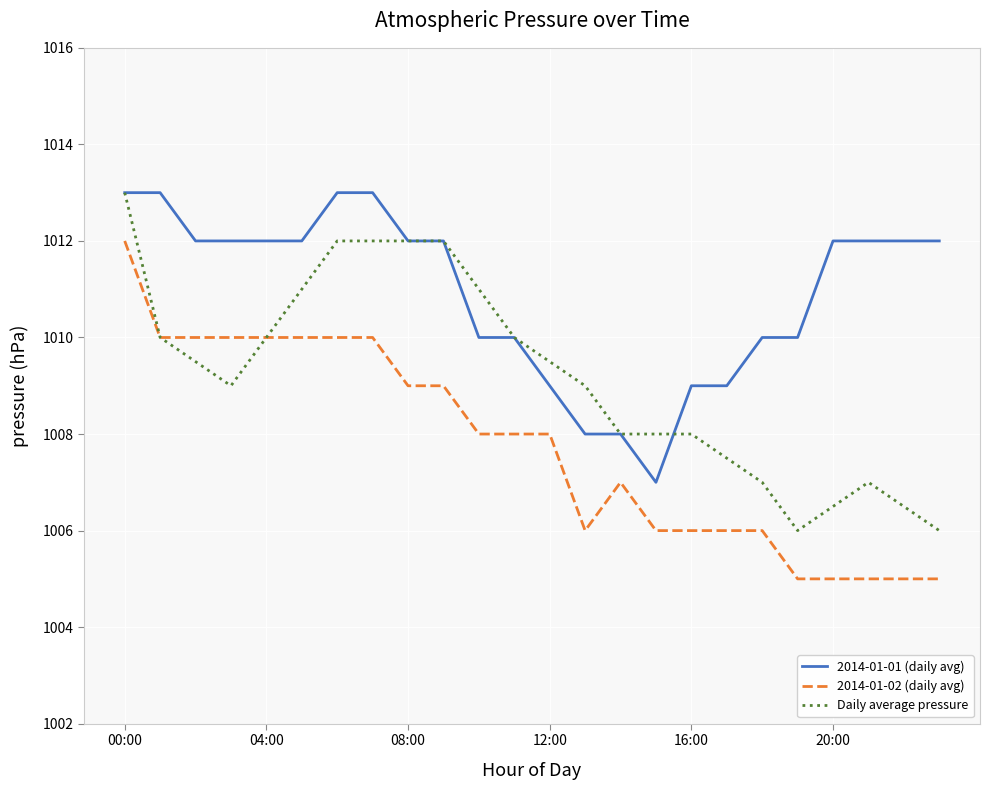

True or false: 2014-01-02 (daily avg) and 2014-01-01 (daily avg) cross at least once.

False